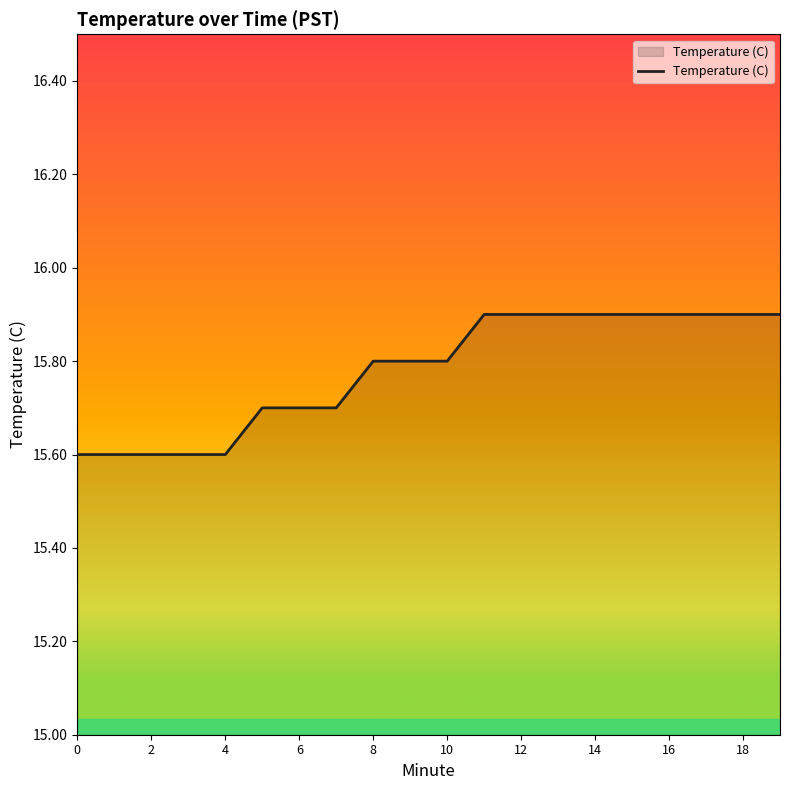

What is the minimum value shown in the chart?

15.6